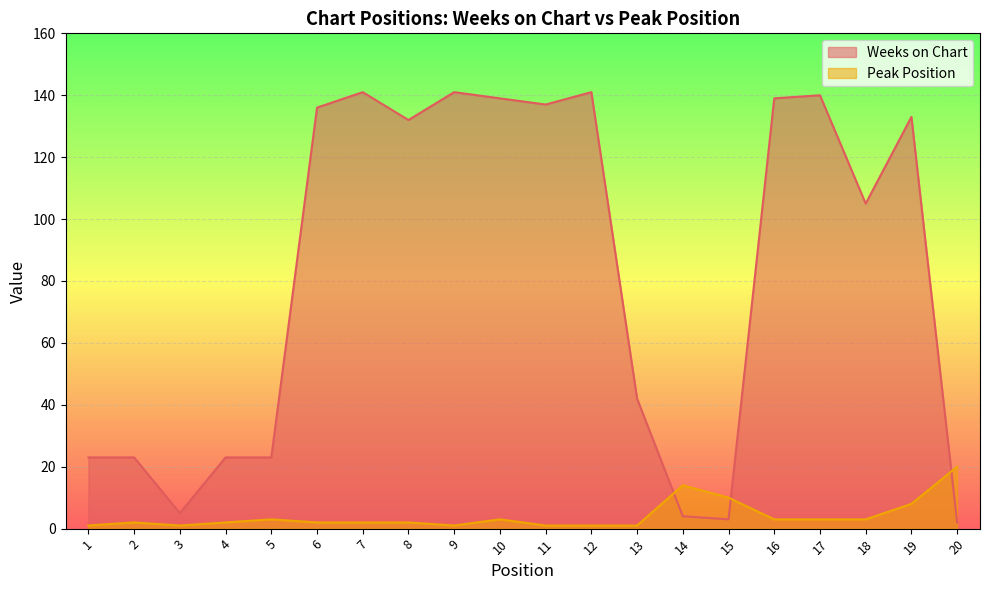

In Peak Position, how many points are higher than both neighbors (excluding endpoints)?

4